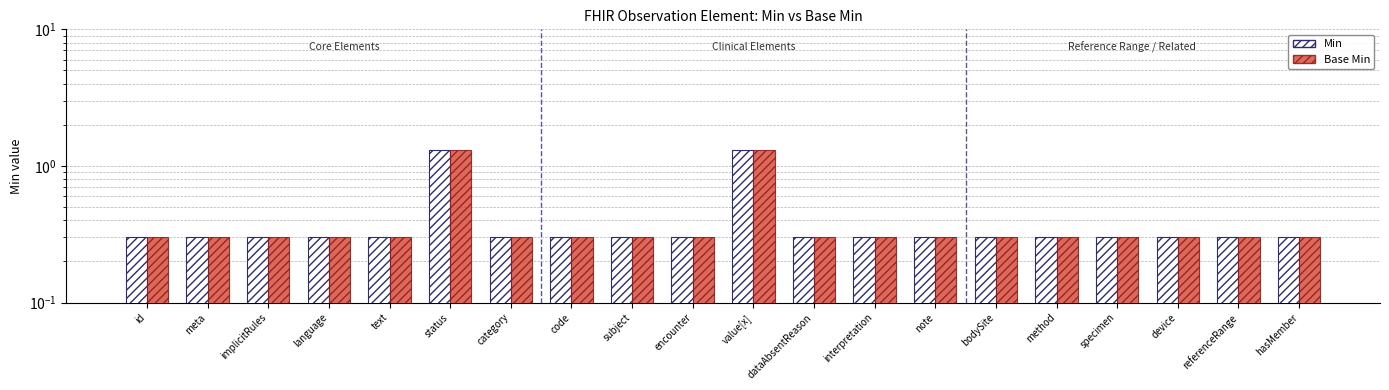

Is it true that Min equals 0.3 at specimen?

True